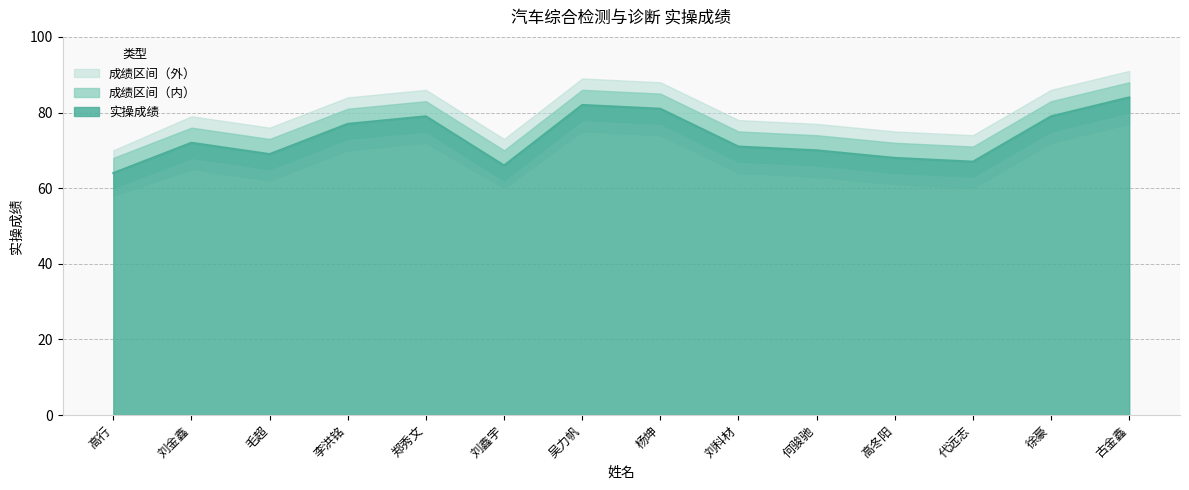

True or false: 成绩上界 has more than 2 points higher than both neighbors.

True